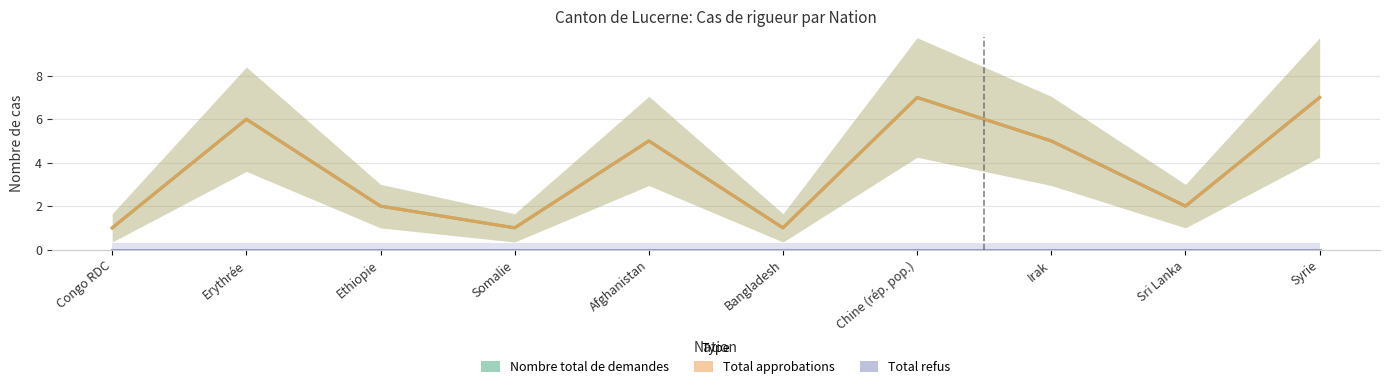

How many values in the Nombre total de demandes series exceed 5?

3